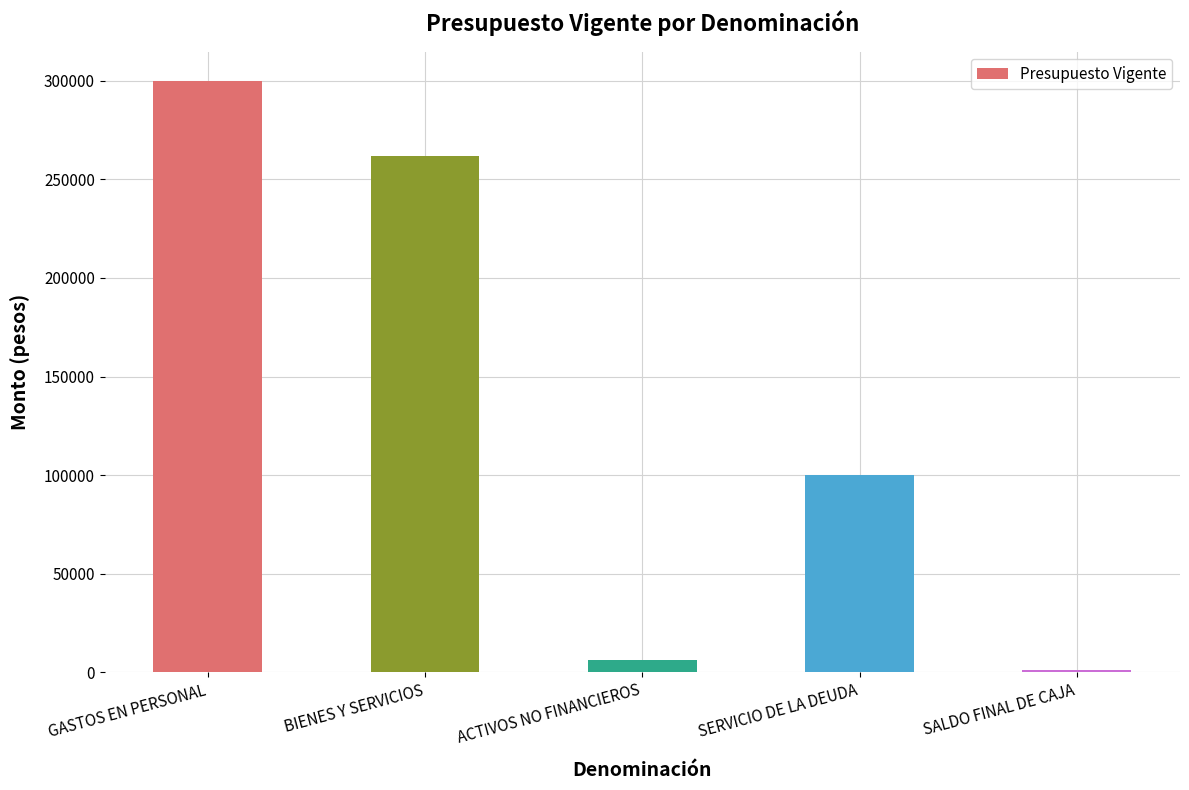

How many bars are there in total?

5